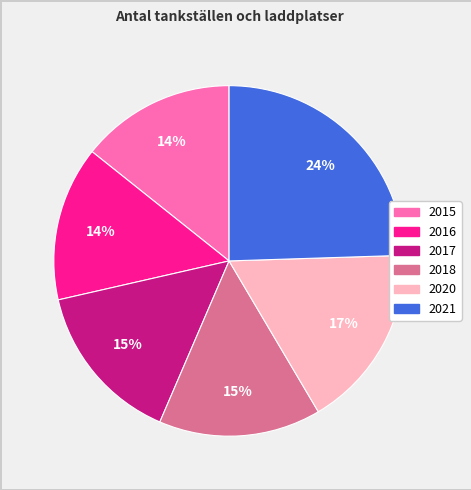

Do 2020 and 2021 together represent more than half of the pie?

No